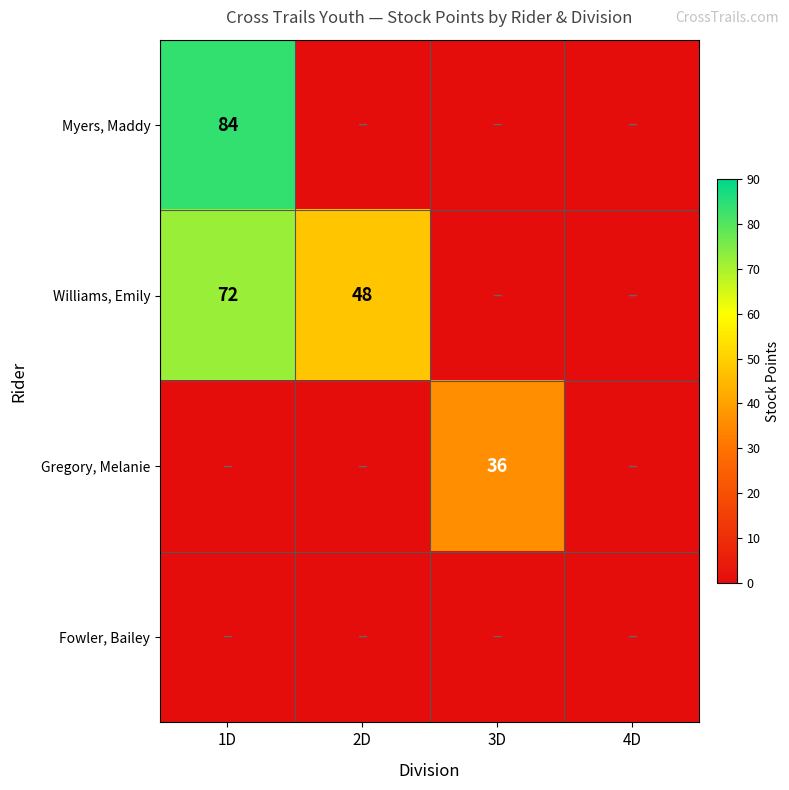

Which series has the largest total across all categories?

Williams, Emily